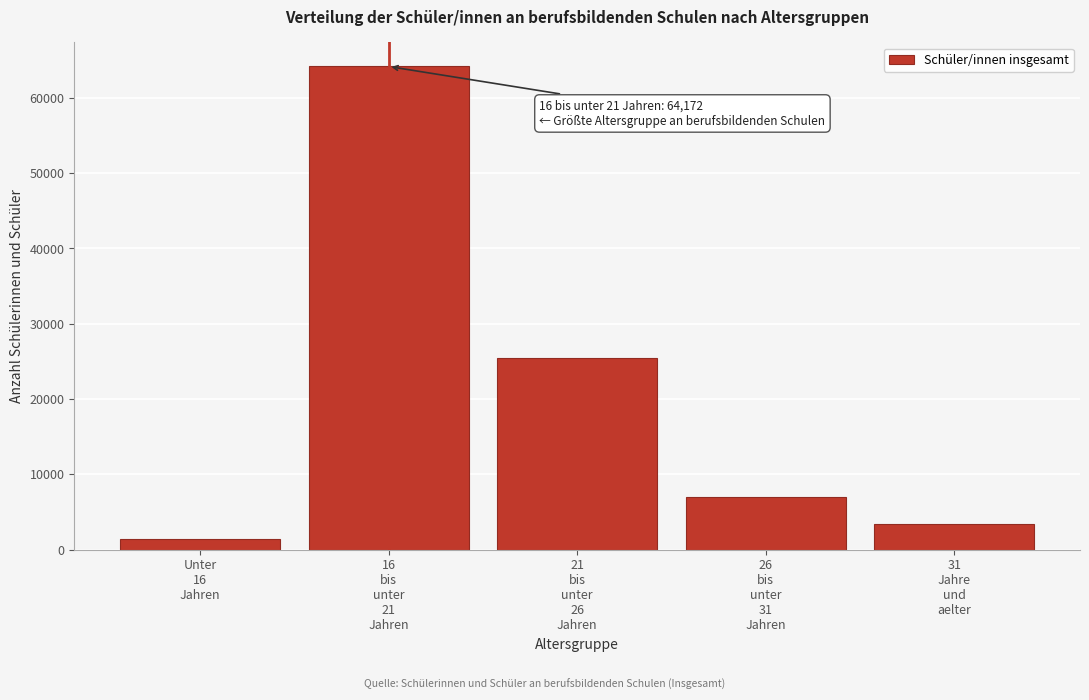

Reading right to left, transcribe all the data shown in this chart.

3452	6923	25470	64172	1437